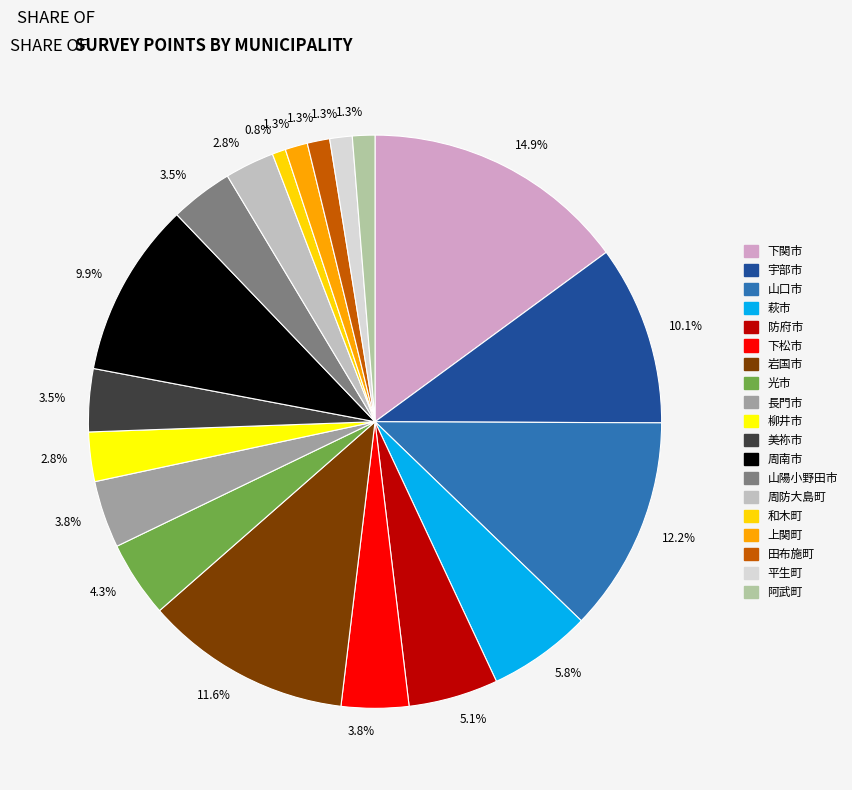

What is the largest slice in the pie chart?

下関市